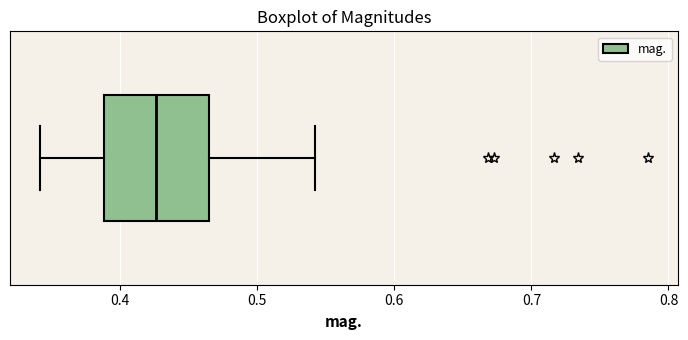

Where is the left edge of the box on the x-axis? The values are not printed on the chart, so give them approximately, as read against the axis.

0.39